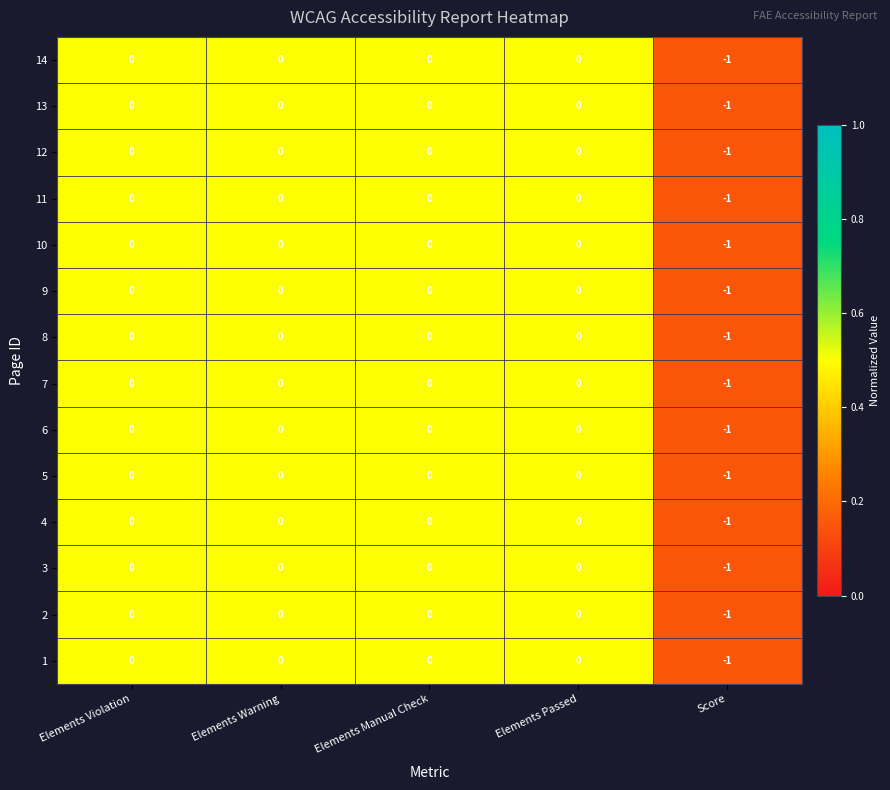

Is it true that 2 equals 1 at Elements Passed?

False